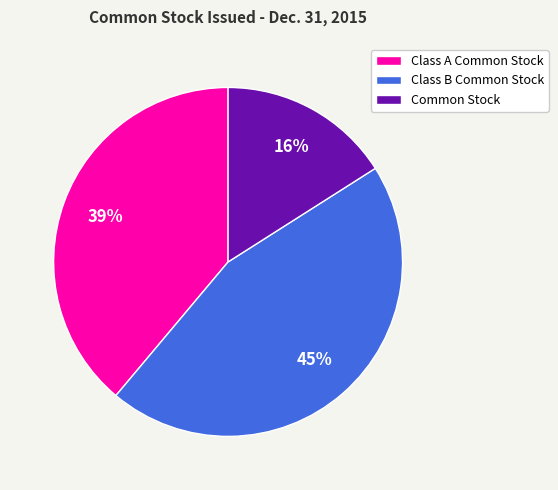

To the nearest percent, what portion does Common Stock represent?

16%